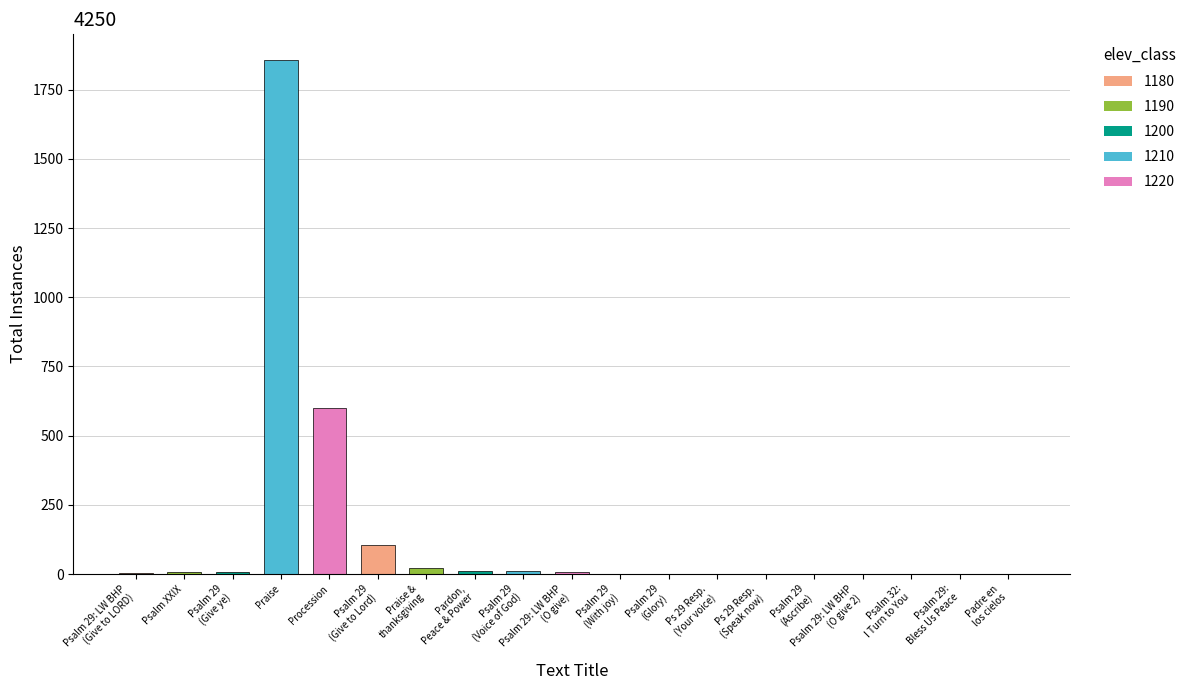

What is the sum of all values?

2643